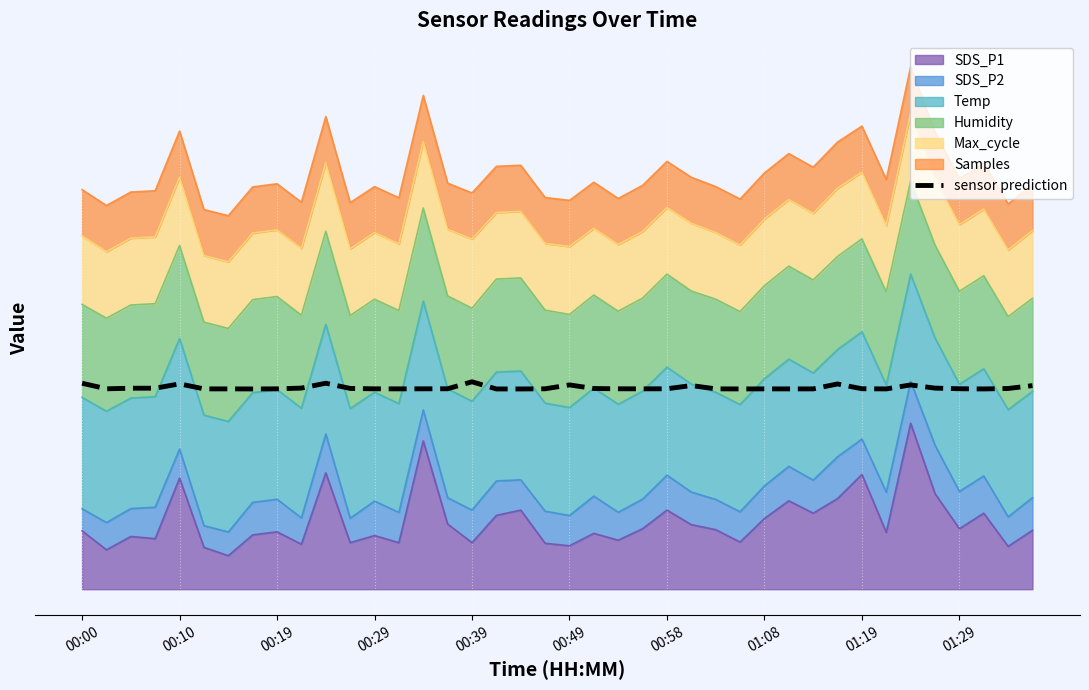

How many interior local peaks (higher than both neighbors) does the data have?

8